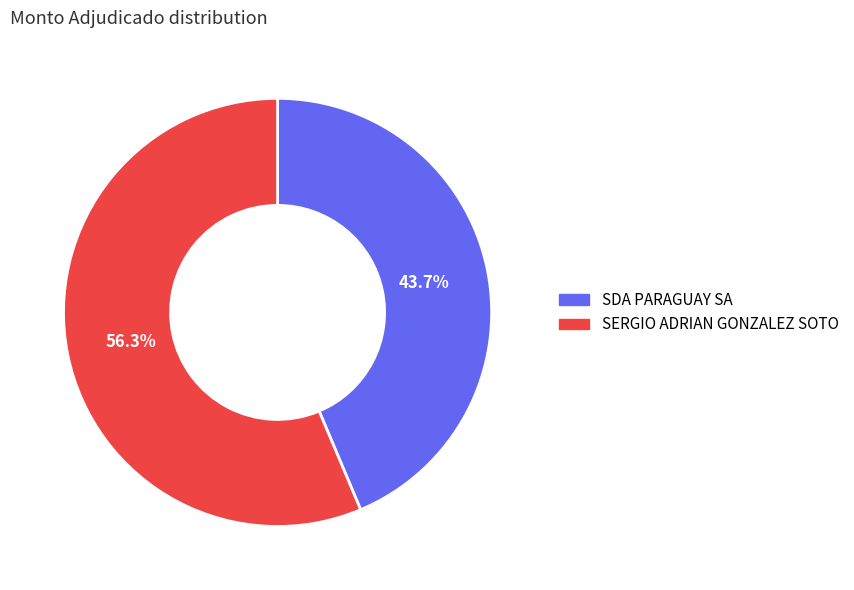

What percentage is the SDA PARAGUAY SA slice, to the nearest percent?

44%